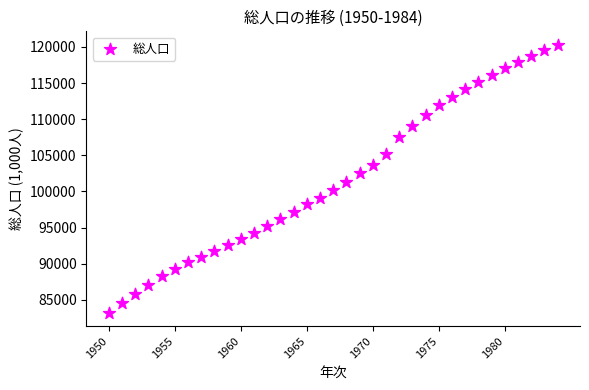

What is the range of Y values (max minus min)?

37105